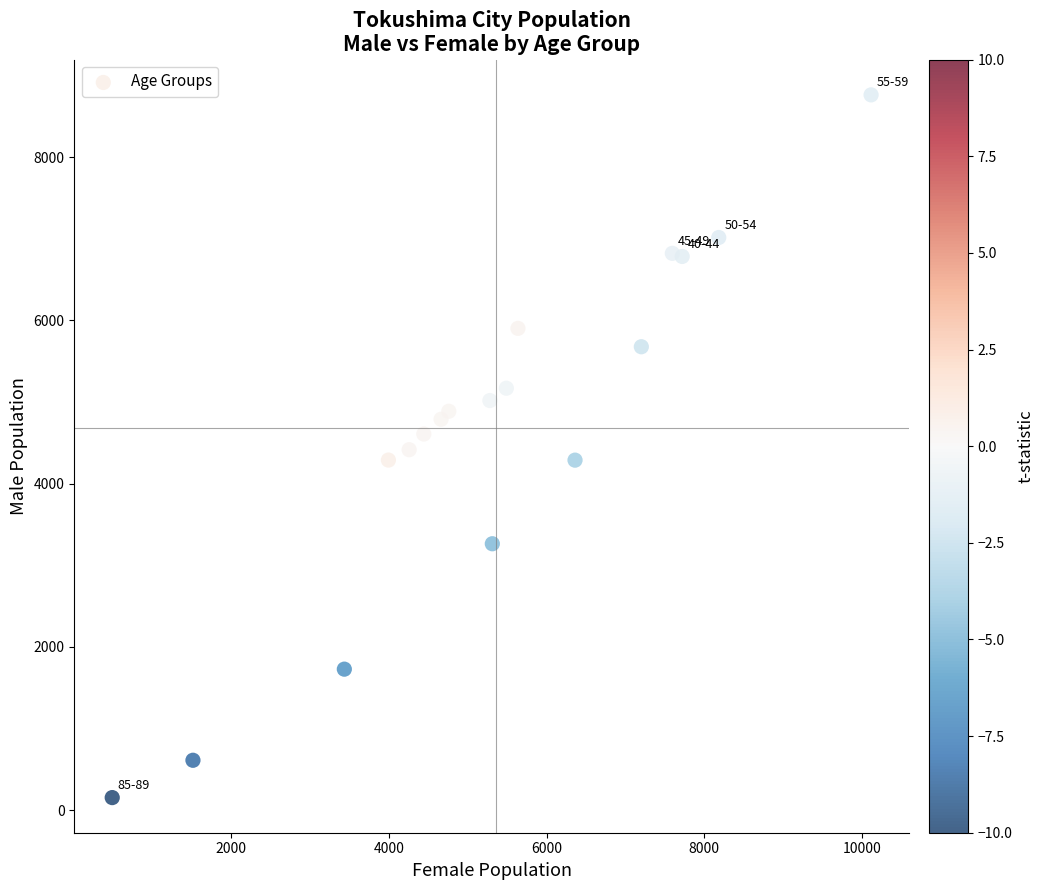

What is the range of X values (max minus min)?

9625